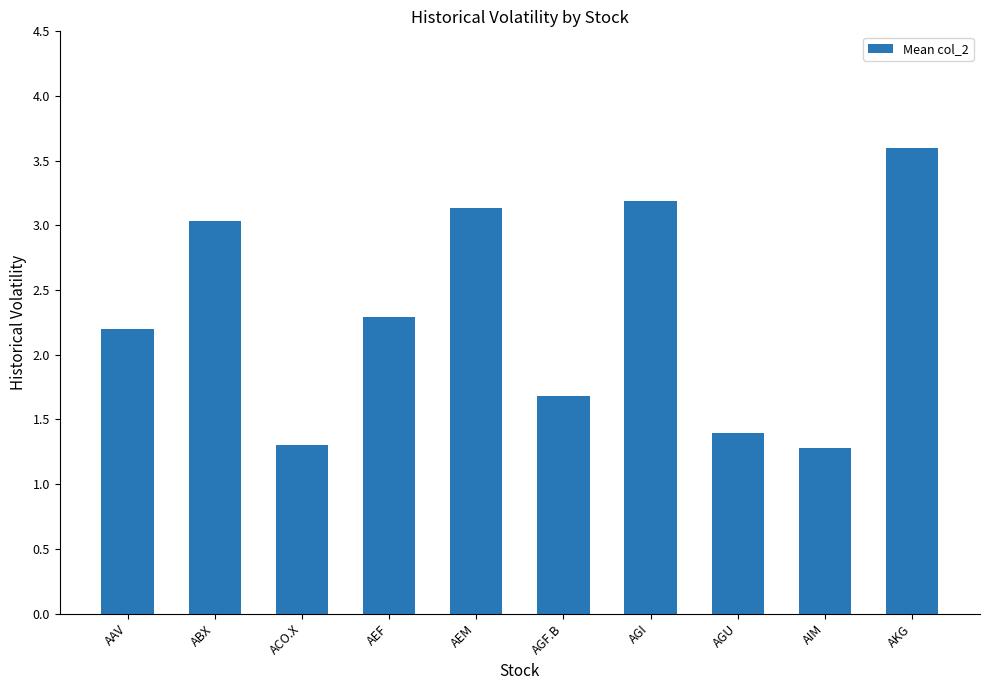

What is the average value?

2.3